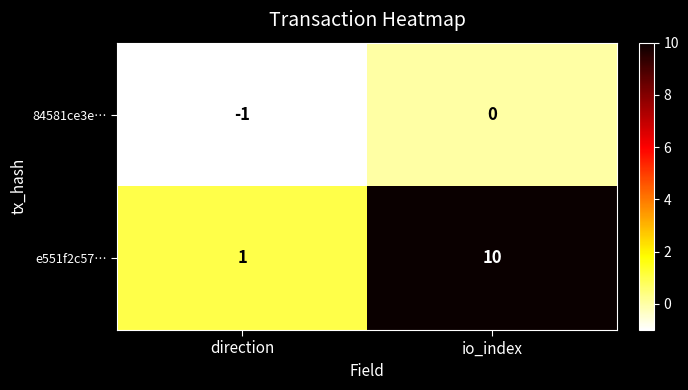

Which series has the largest total across all categories?

e551f2c57…